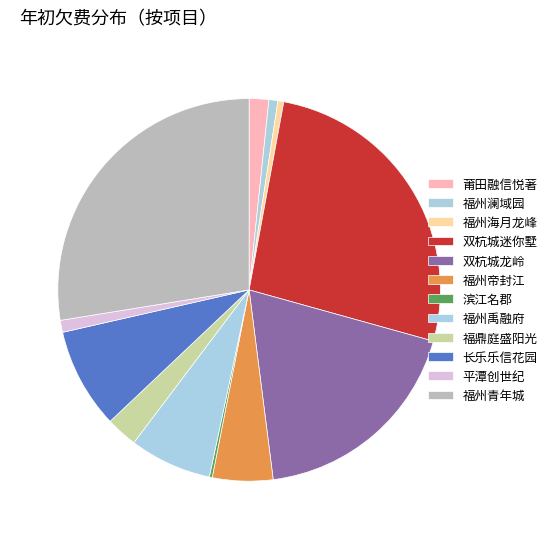

What percentage is the 双杭城迷你墅 slice, to the nearest percent?

26%